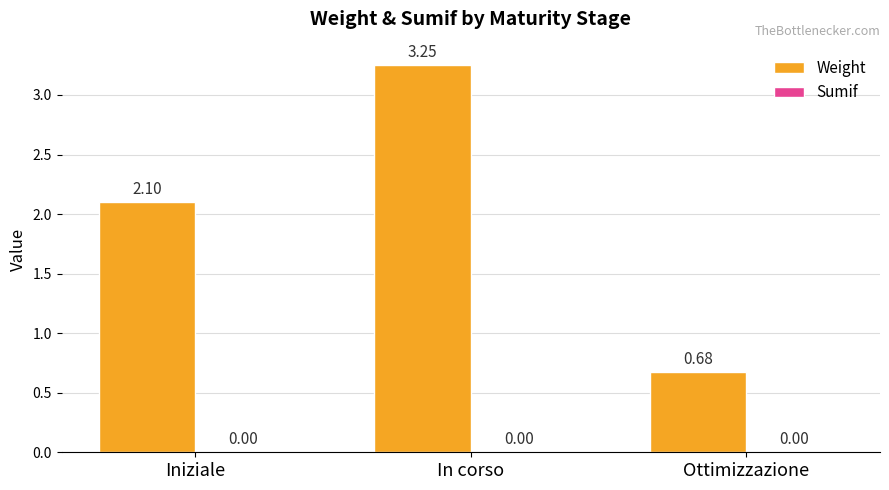

List the labels in order of value, largest first.

In corso, Iniziale, Ottimizzazione